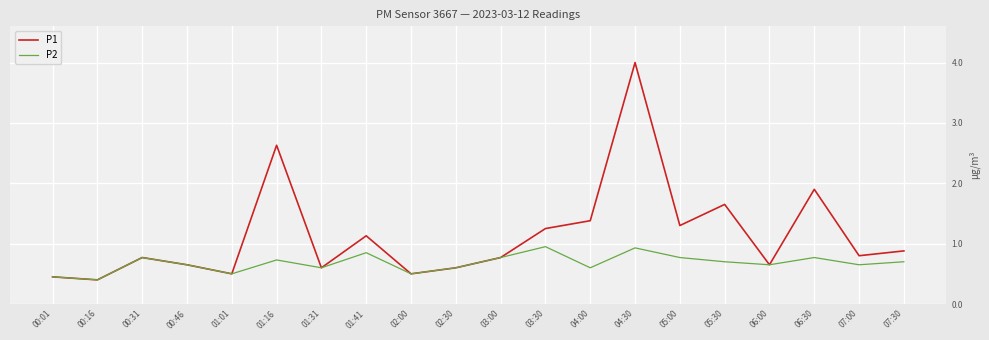

In P1, how many points are lower than both neighbors (excluding endpoints)?

7